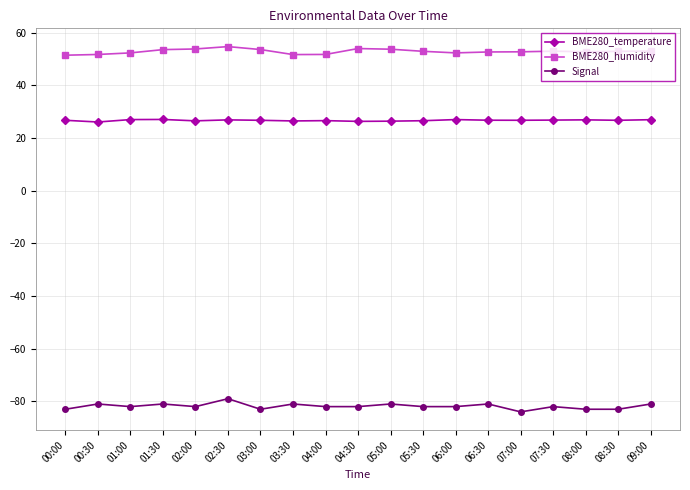

Rank the series by their maximum value, from lowest to highest.

Signal, BME280_temperature, BME280_humidity